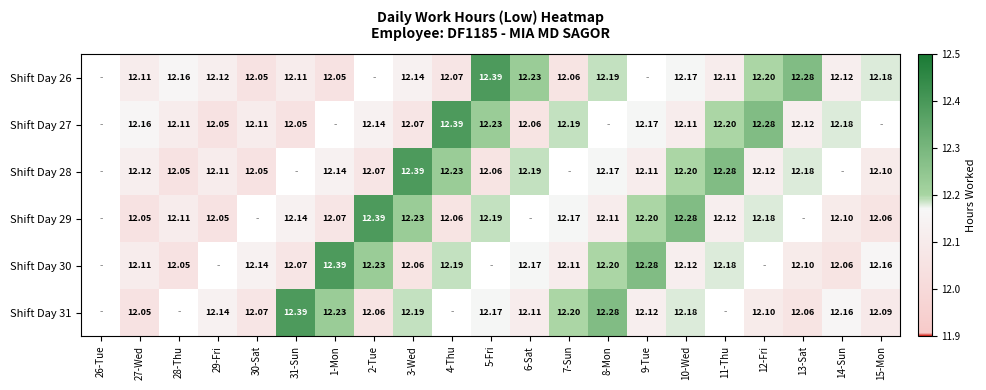

Is the value of Shift Day 29 at 2-Tue greater than the value of Shift Day 27 at 14-Sun?

Yes